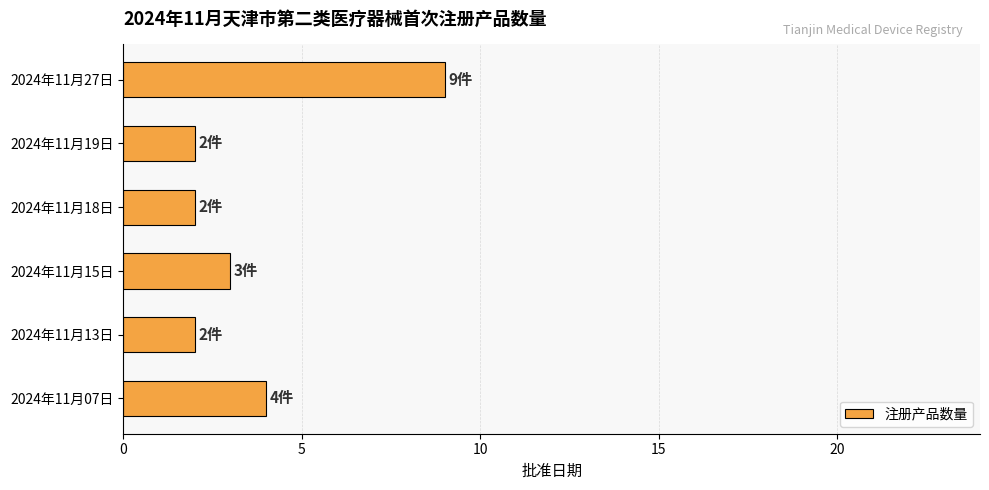

Does the chart contain stacked bars?

No